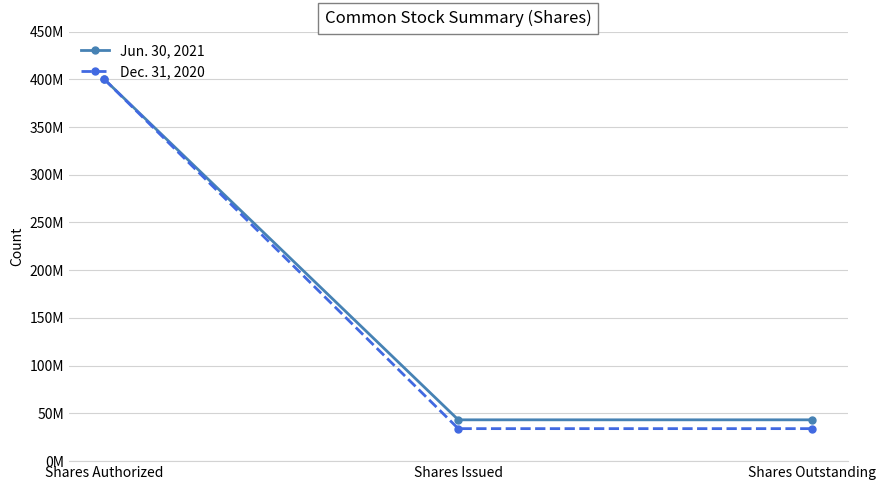

What position from the left is Shares Issued?

2